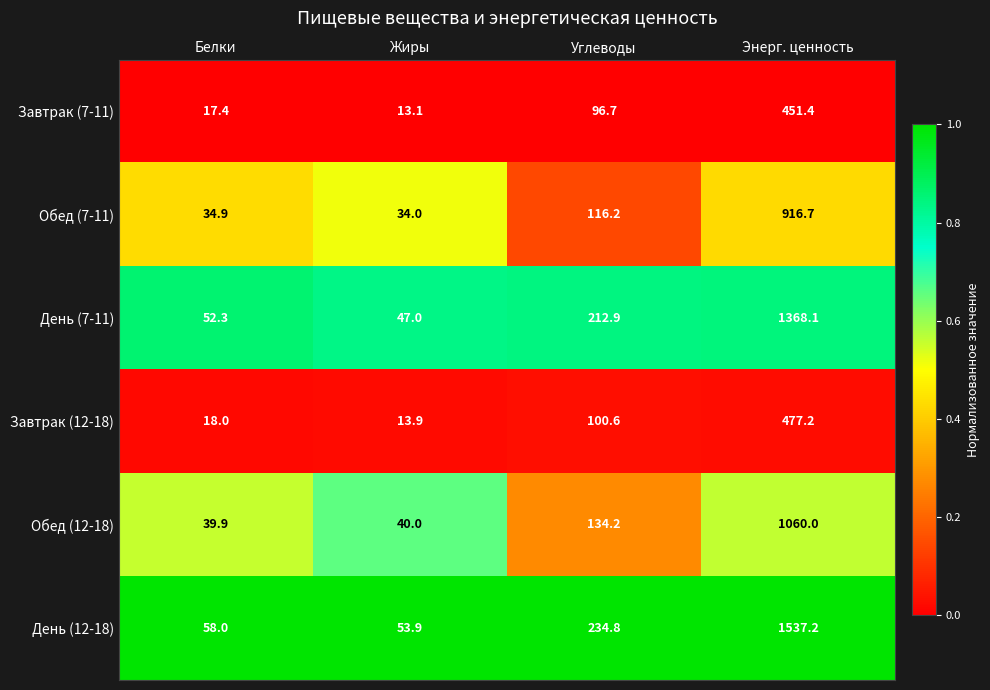

Is it true that Обед (12-18) equals 134.2 at Углеводы?

True